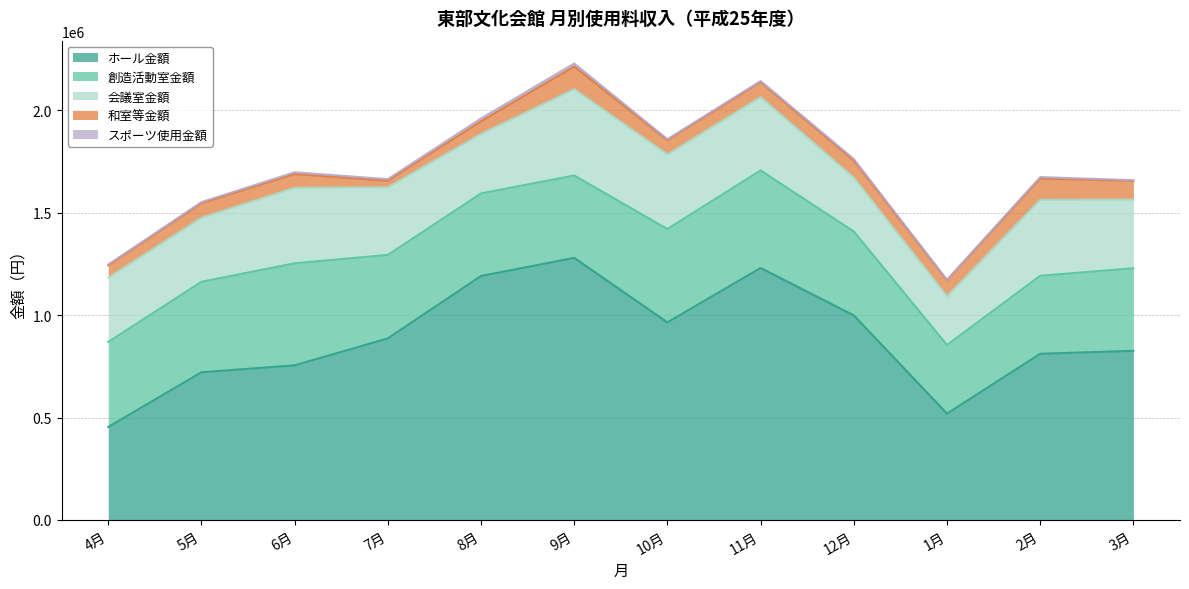

Between 4月 and 10月, which series saw the biggest shift?

ホール金額